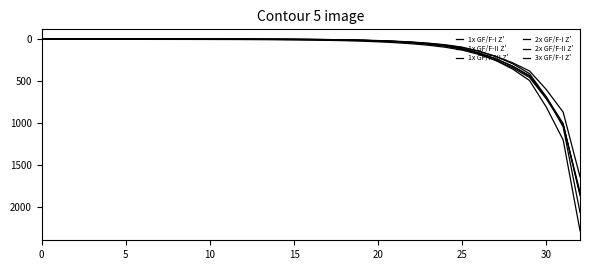

Does the chart have visible grid lines?

No